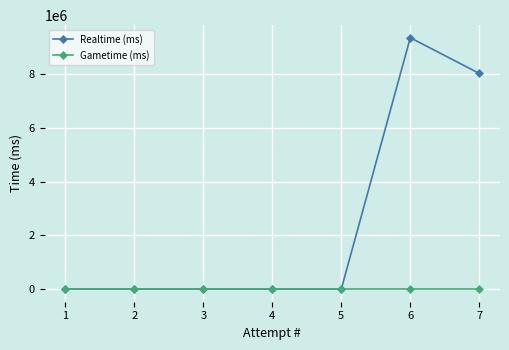

List the series in order of their overall mean, highest first.

Realtime (ms), Gametime (ms)